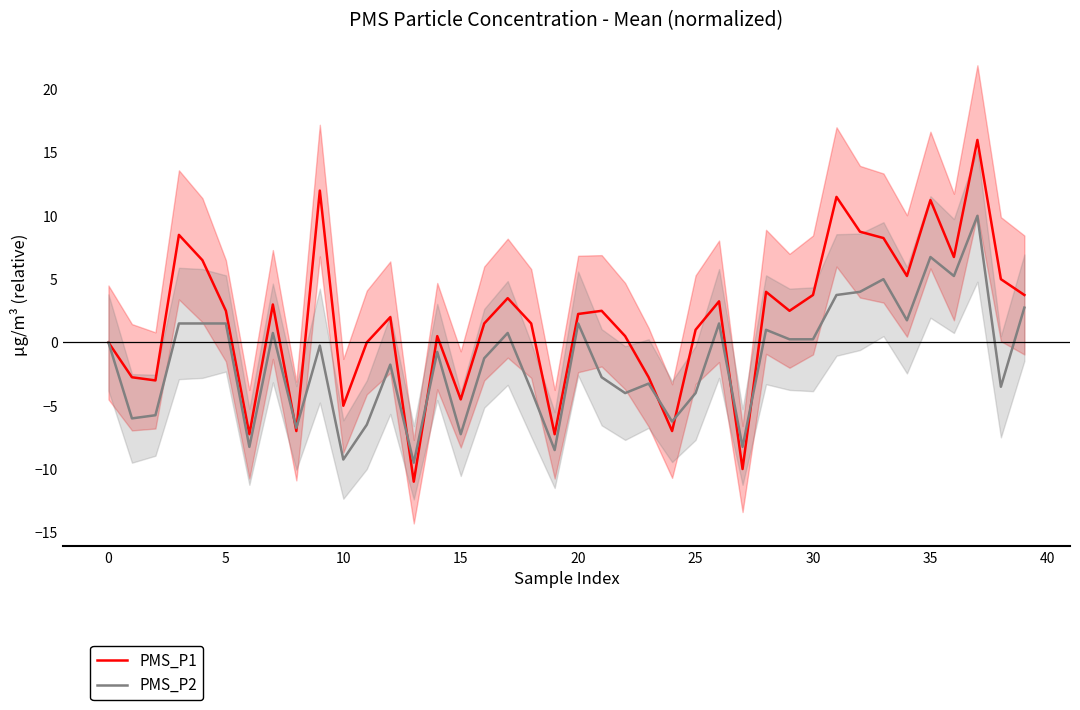

What is the smallest value displayed?

-11.0